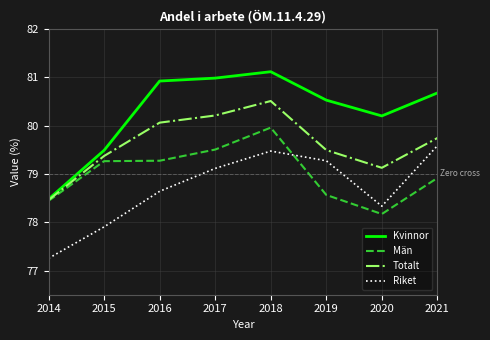

Reading left to right, transcribe all the data shown in this chart.

Kvinnor: 78.5	79.5	80.9	81.0	81.1	80.5	80.2	80.7
Män: 78.4	79.3	79.3	79.5	80.0	78.6	78.2	78.9
Totalt: 78.5	79.4	80.1	80.2	80.5	79.5	79.1	79.7
Riket: 77.3	77.9	78.6	79.1	79.5	79.3	78.3	79.6